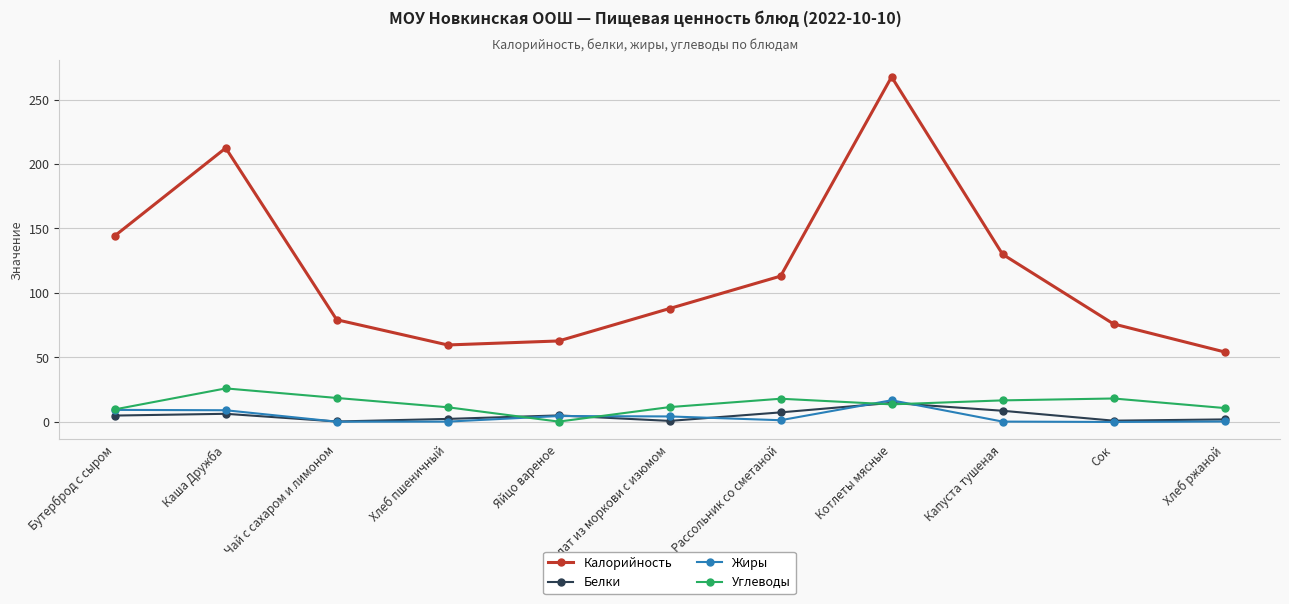

The Калорийность series shows 18.4 at Хлеб пшеничный. True or false?

False